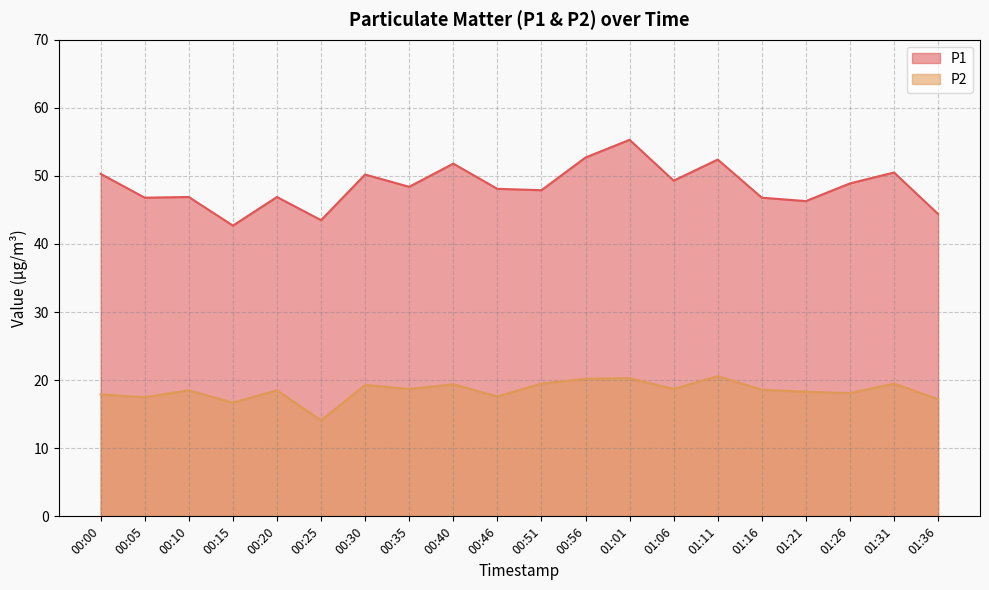

What is the label of the 1st point from the left?

00:00